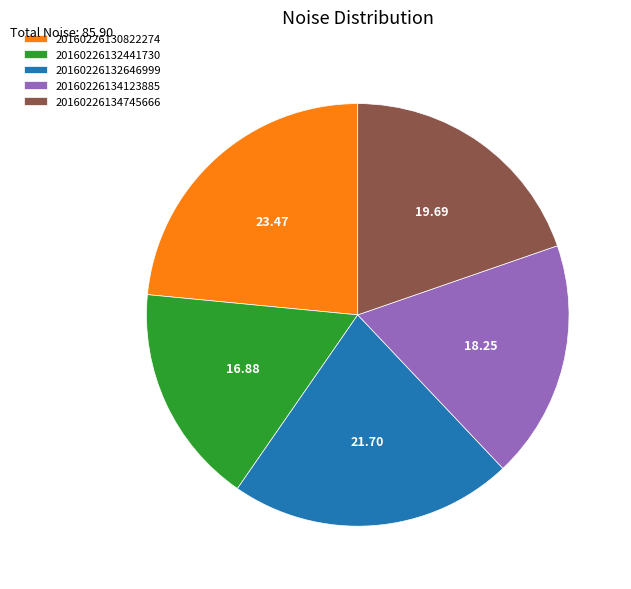

Rank the categories by value from highest to lowest.

20160226130822274, 20160226132646999, 20160226134745666, 20160226134123885, 20160226132441730